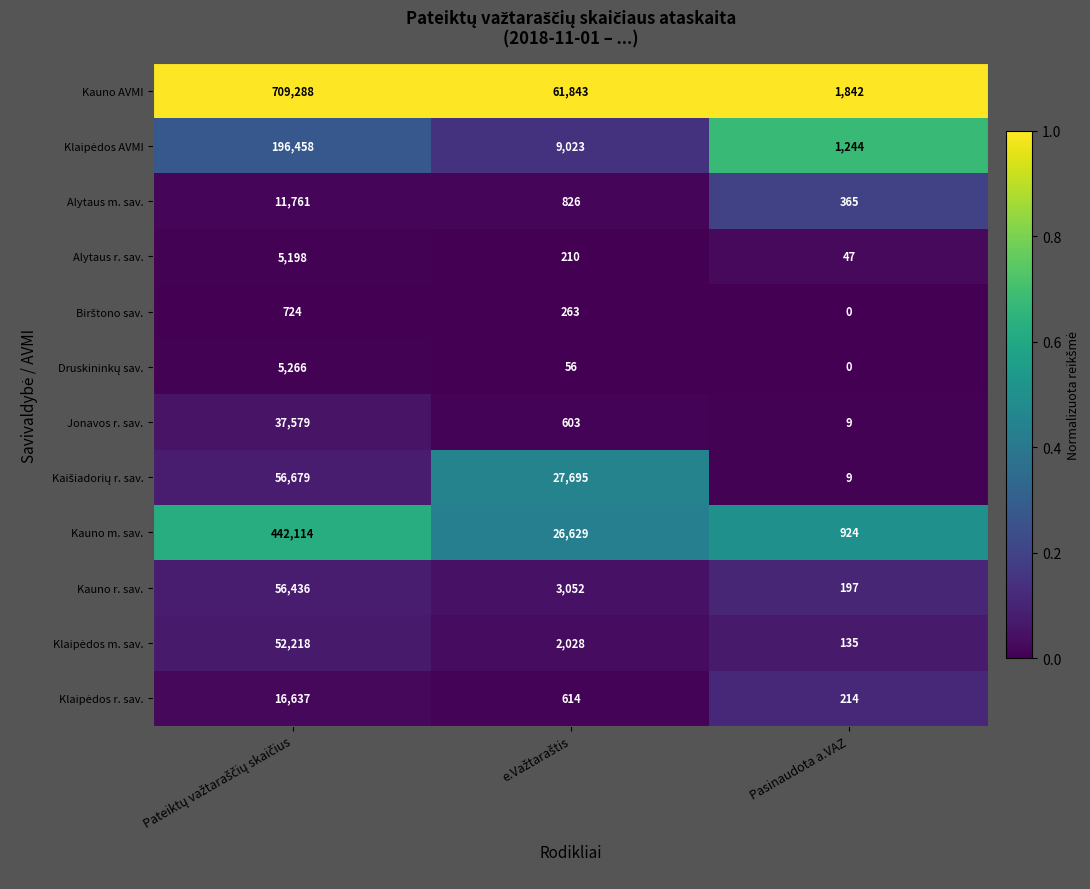

What is the maximum value shown in the chart?

709288